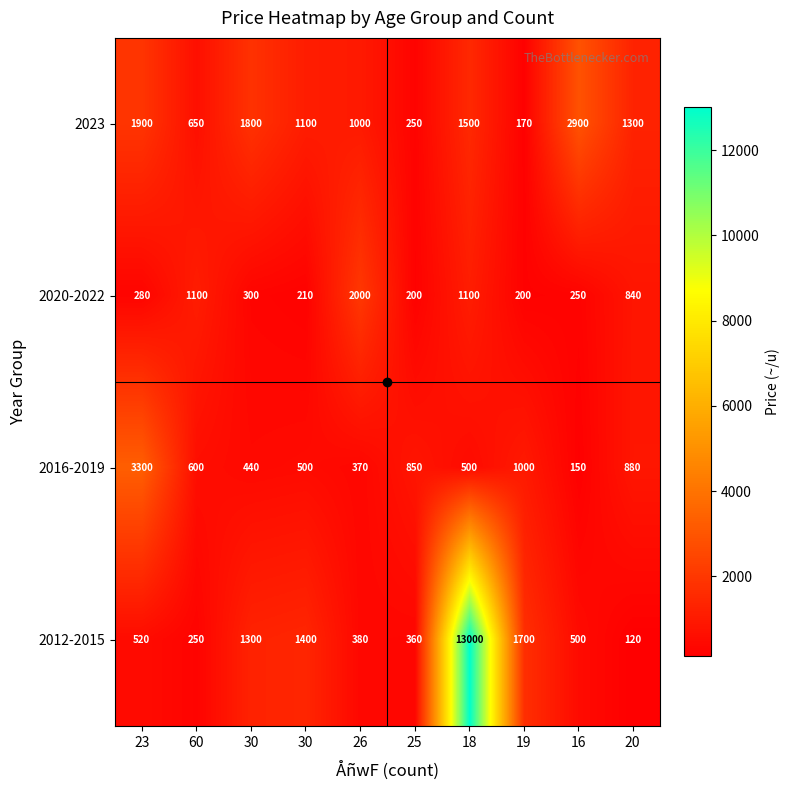

How many values in the 2016-2019 series are below 600?

5